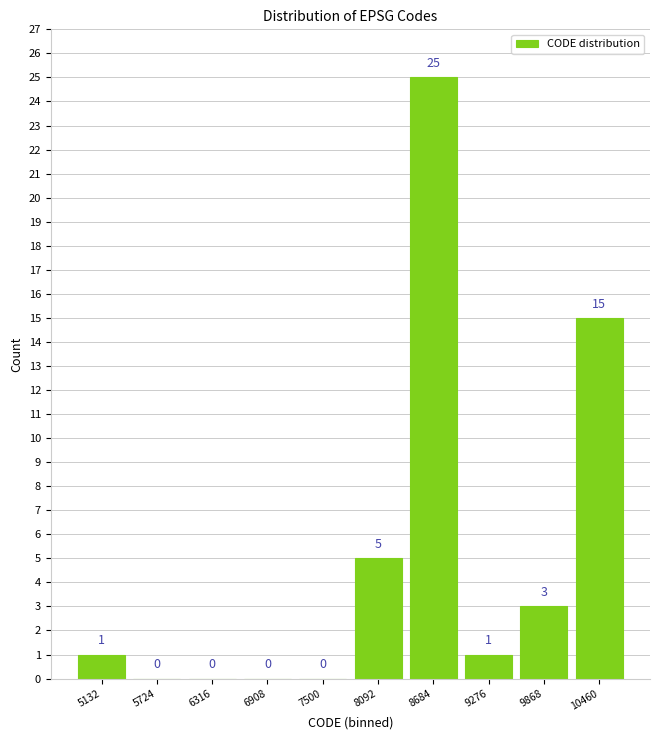

Reading left to right, list every bar in this chart as the range it spans on the x-axis followed by its height. The bar edges are not printed on the chart, so give them approximately, as read against the axis.

4800 to 5400: 1
5400 to 6000: 0
6000 to 6600: 0
6600 to 7200: 0
7200 to 7800: 0
7800 to 8400: 5
8400 to 9000: 25
9000 to 9600: 1
9600 to 10200: 3
10200 to 10800: 15